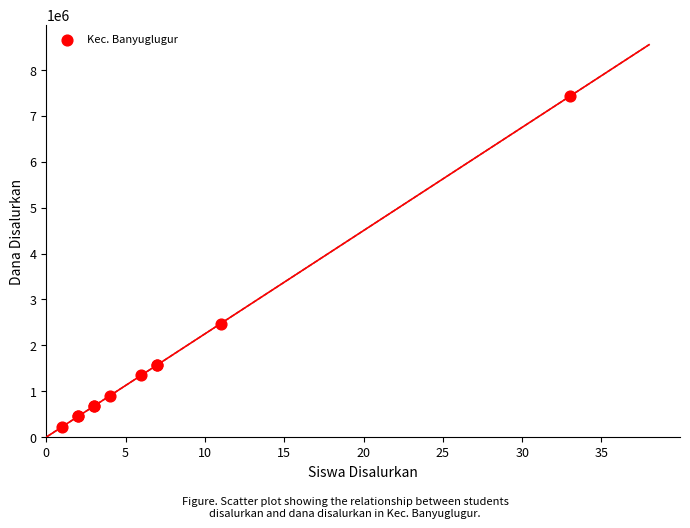

What Y value in the scatter plot is closest to 3825000?

2475000